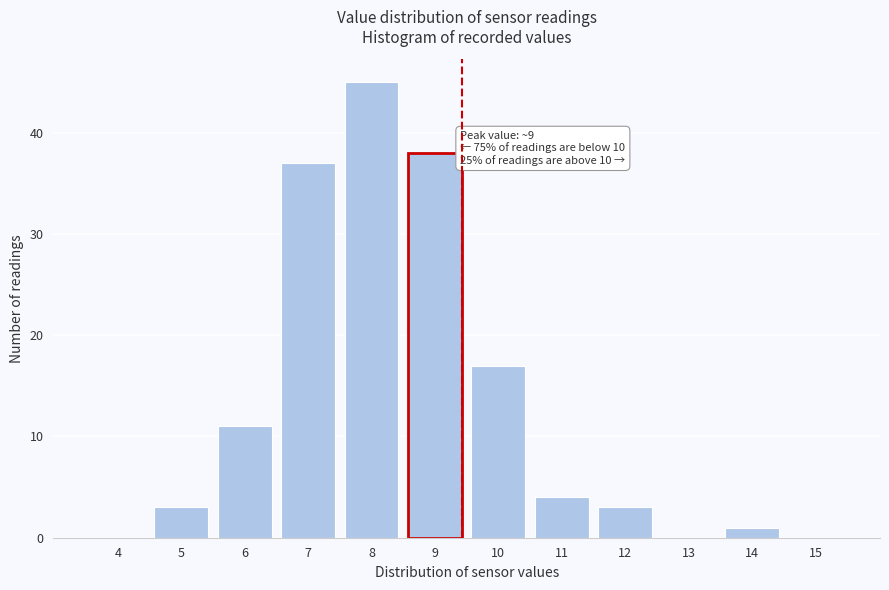

Reading left to right, transcribe all the data shown in this chart.

4=0	5=3	6=11	7=37	8=45	9=38	10=17	11=4	12=3	13=0	14=1	15=0